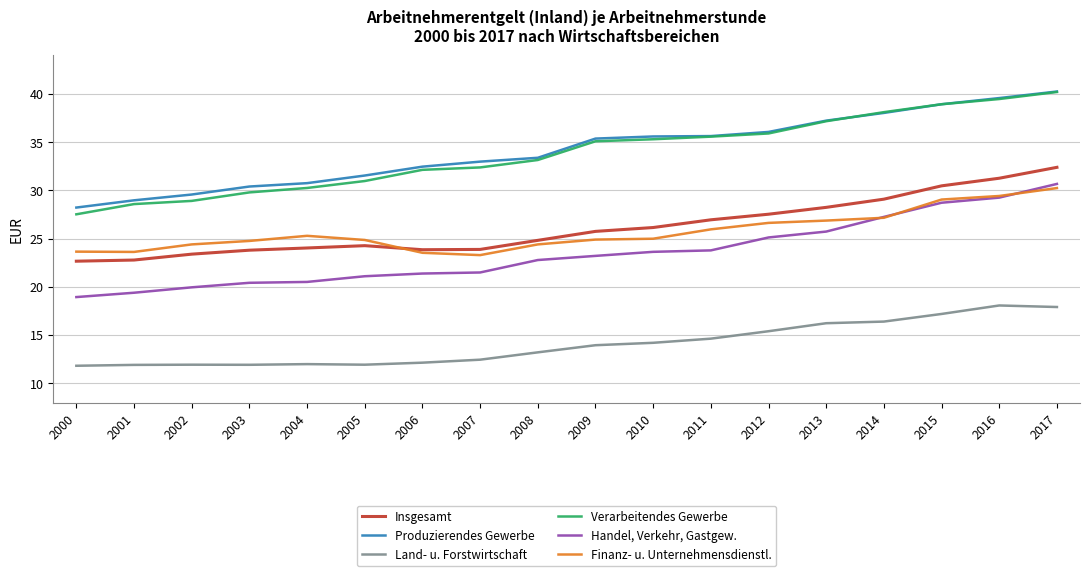

Which label corresponds to the largest value in the chart?

2017